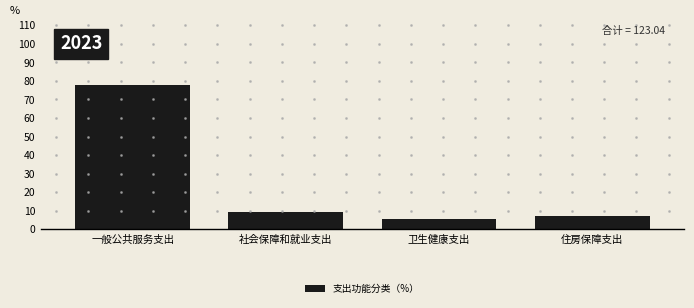

Reading left to right, extract all data points from this chart.

一般公共服务支出=78.0	社会保障和就业支出=9.4	卫生健康支出=5.7	住房保障支出=7.0